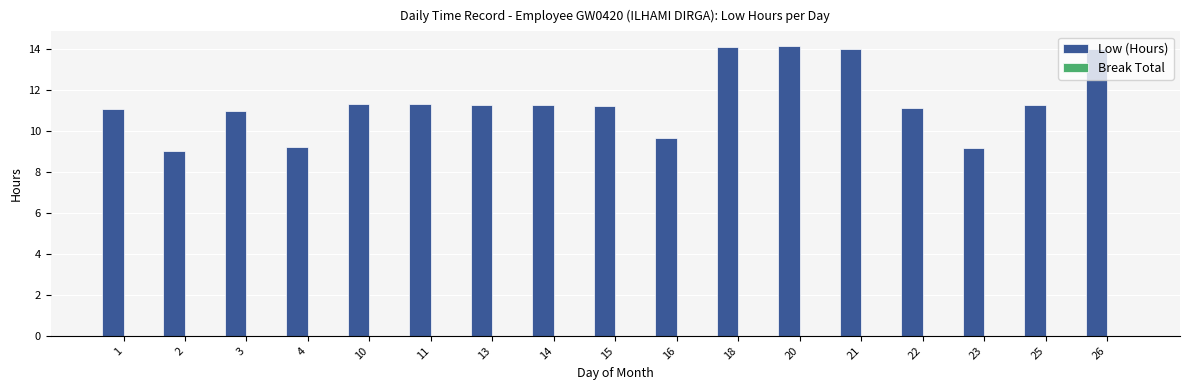

The value at 15 is 11.2. True or false?

True